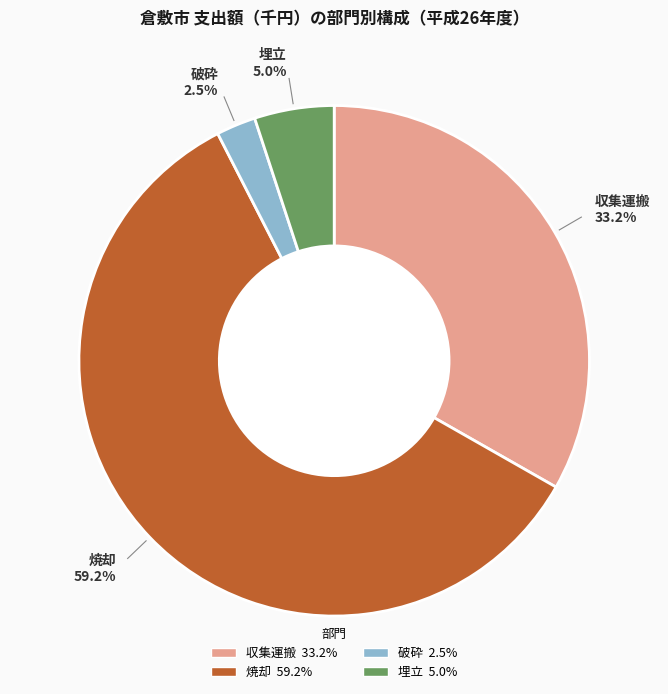

Which has a higher value, 収集運搬 or 焼却?

焼却